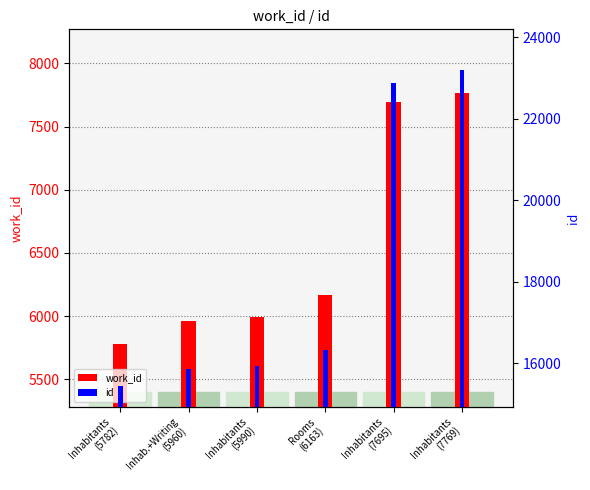

True or false: id has a value of 32344 at Inhabitants
(7769).

False